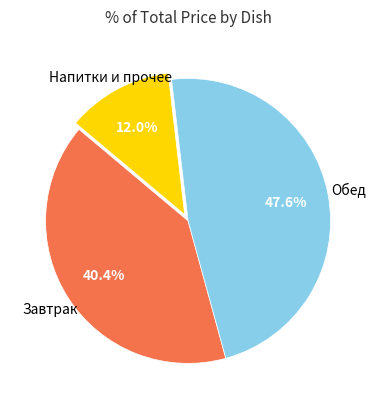

Does any single category account for the majority?

No